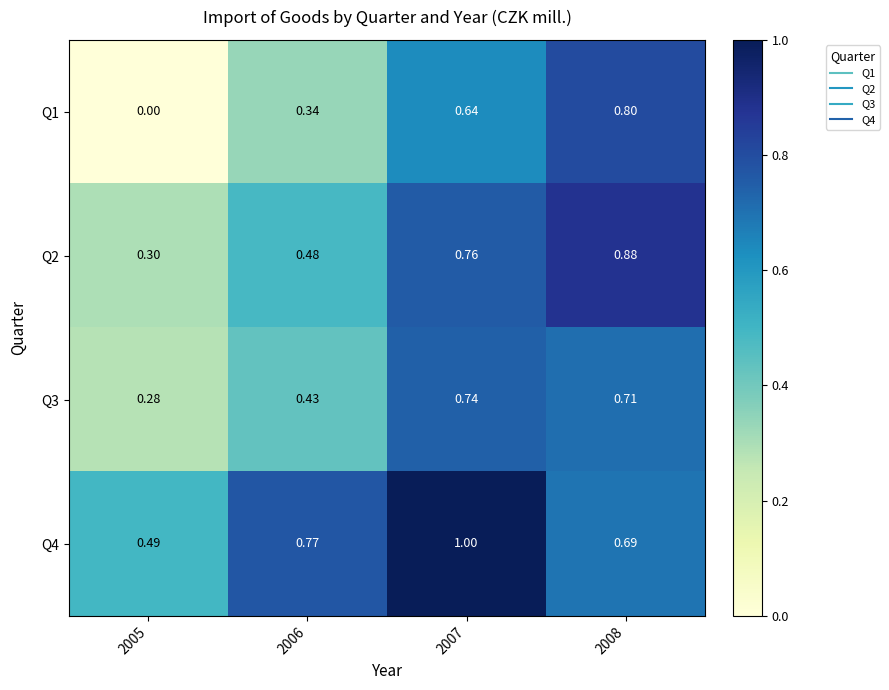

Is the value of Q4 at 2008 greater than the value of Q2 at 2005?

Yes